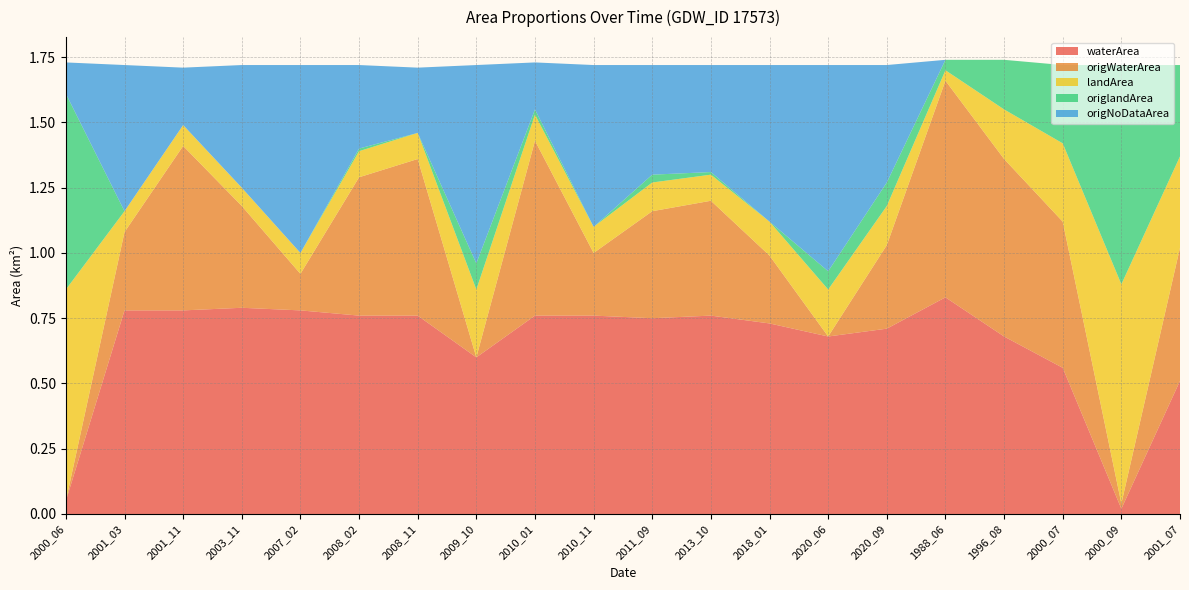

Reading left to right, list all the values displayed in this chart.

waterArea: 0.1	0.8	0.8	0.8	0.8	0.8	0.8	0.6	0.8	0.8	0.8	0.8	0.7	0.7	0.7	0.8	0.7	0.6	0.0	0.5
origWaterArea: 0.0	0.3	0.6	0.4	0.1	0.5	0.6	0.0	0.7	0.2	0.4	0.4	0.3	0.0	0.3	0.8	0.7	0.6	0.0	0.5
landArea: 0.8	0.1	0.1	0.1	0.1	0.1	0.1	0.3	0.1	0.1	0.1	0.1	0.1	0.2	0.1	0.0	0.2	0.3	0.8	0.3
origlandArea: 0.8	0.0	0.0	0.0	0.0	0.0	0.0	0.1	0.0	0.0	0.0	0.0	0.0	0.1	0.1	0.0	0.2	0.3	0.8	0.3
origNoDataArea: 0.1	0.6	0.2	0.5	0.7	0.3	0.2	0.8	0.2	0.6	0.4	0.4	0.6	0.8	0.5	0.0	0.0	0.0	0.0	0.0